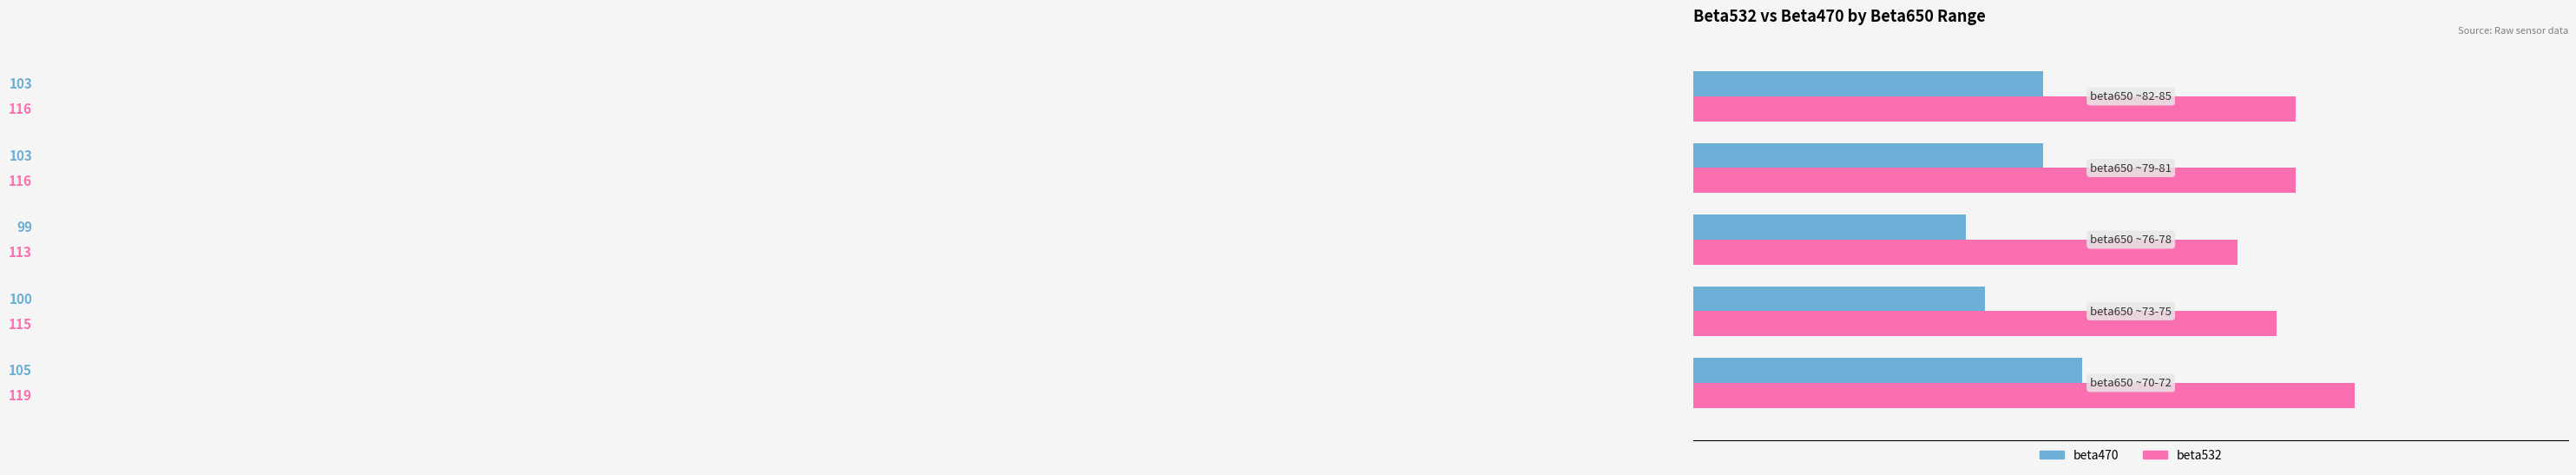

Which series has the largest total across all categories?

beta532